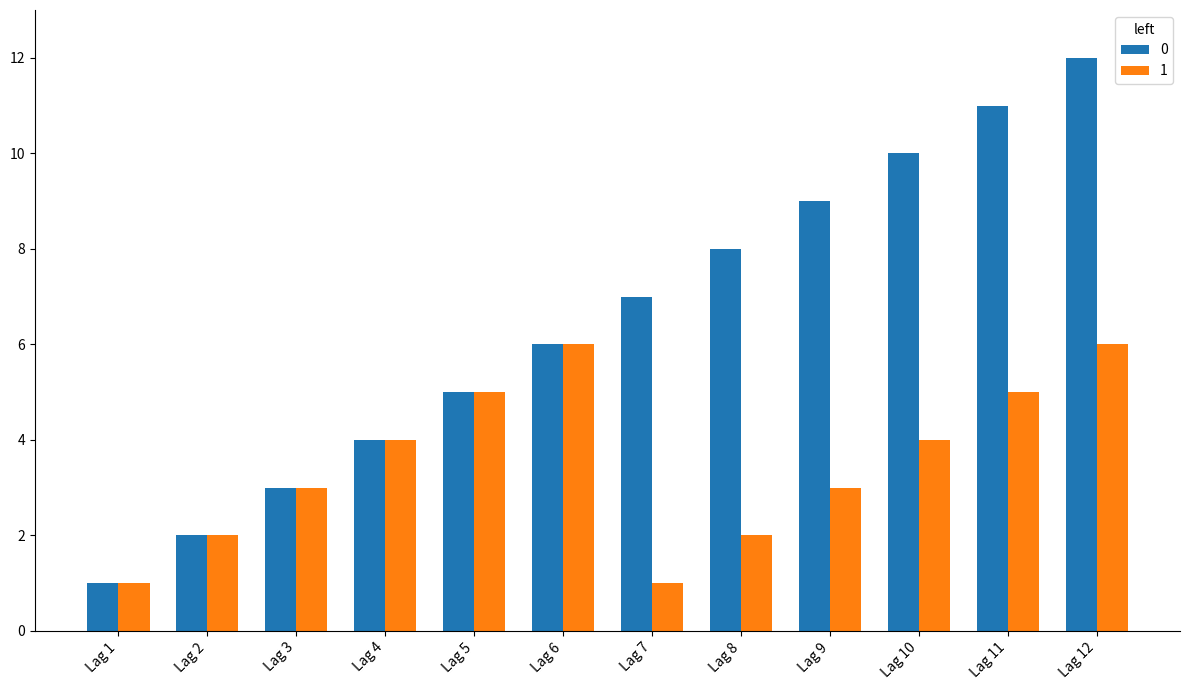

What is the difference between the second highest and minimum values in the 0 series?

10